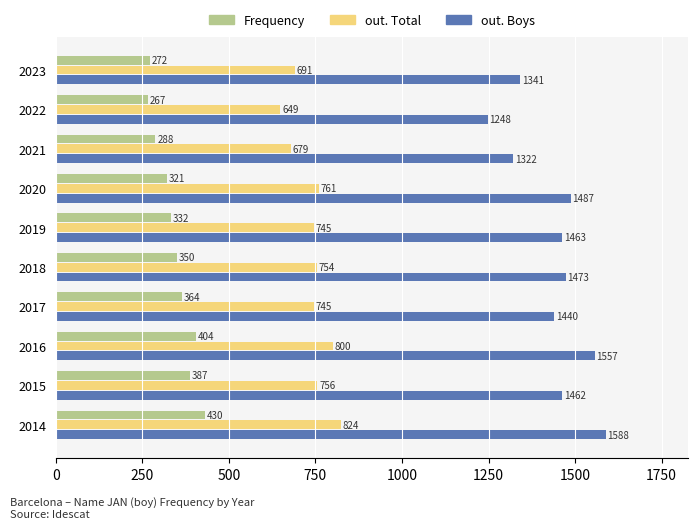

At how many categories does at least one series exceed 1154?

10